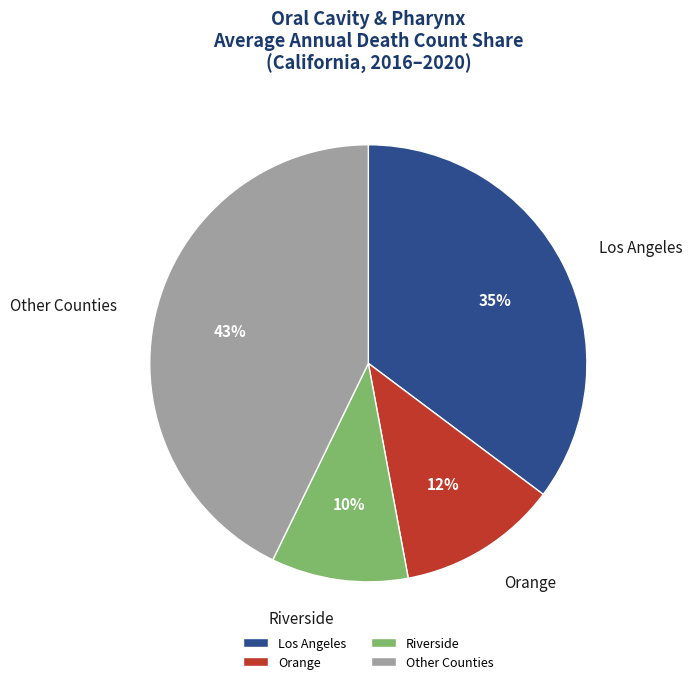

Combined, do Riverside and Orange account for over 50%?

No